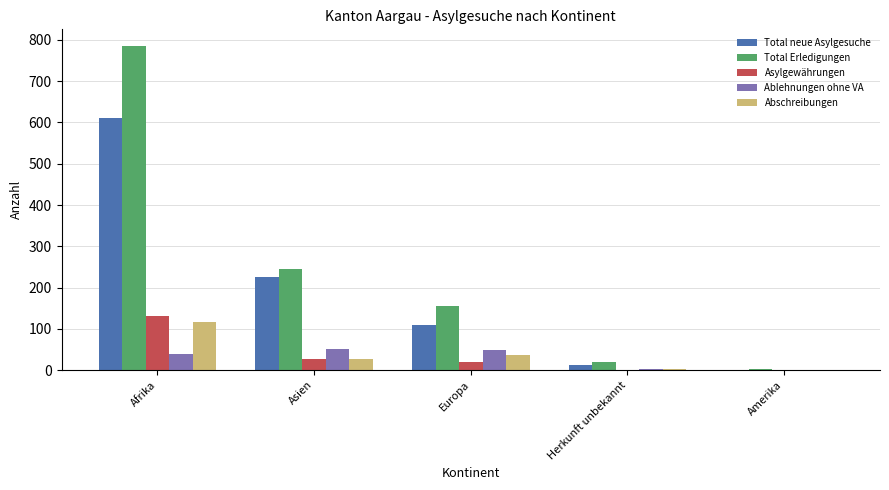

The Total neue Asylgesuche series shows 226 at Asien. True or false?

True